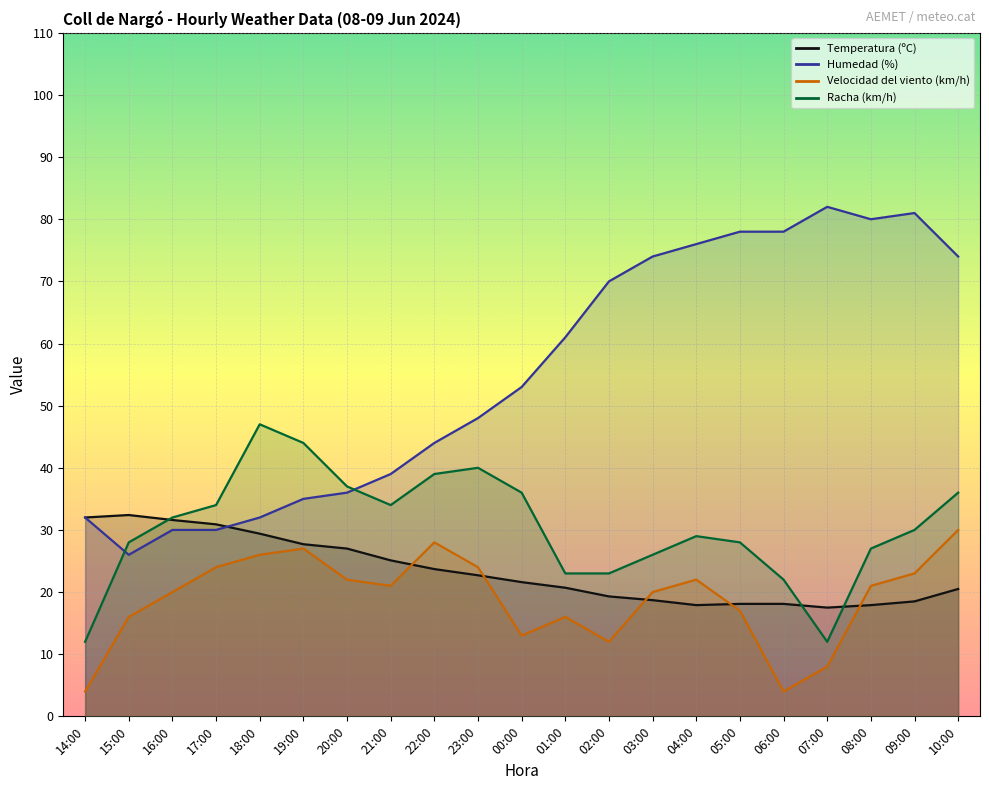

Where is the first local minimum for Velocidad del viento (km/h)?

21:00